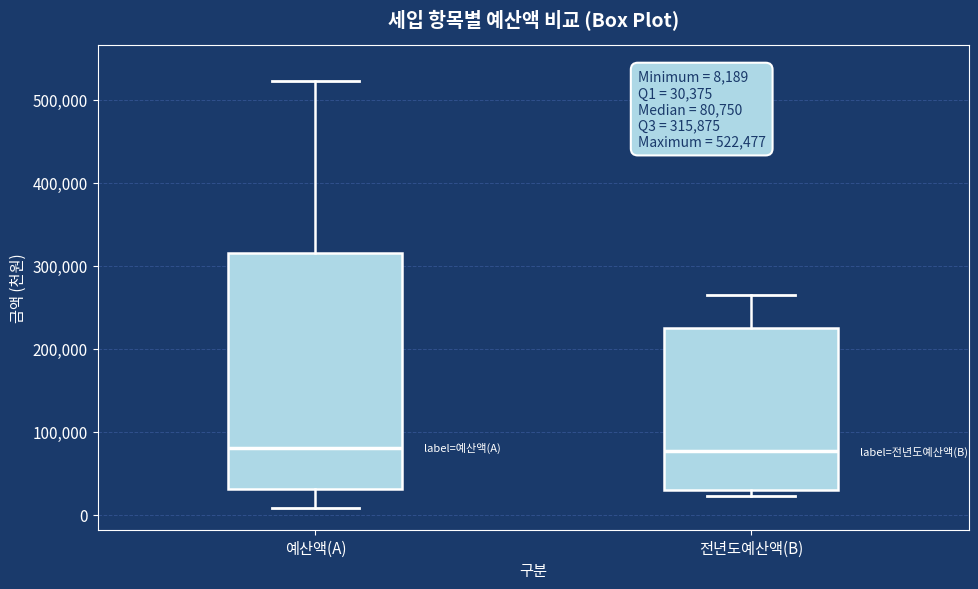

Comparing the boxes themselves (not the whiskers), which one is the tallest?

예산액(A)